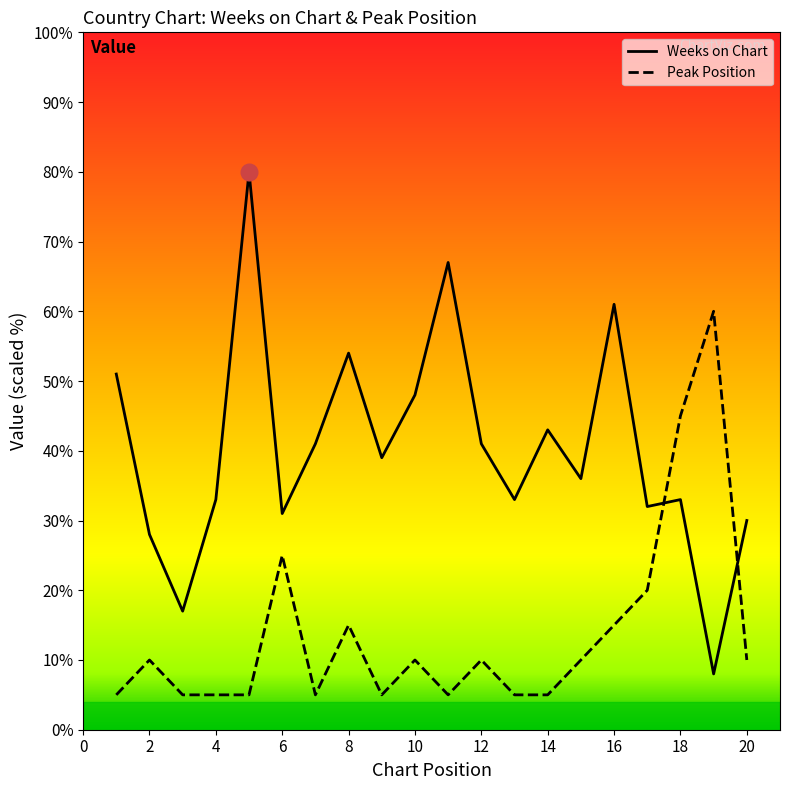

How many intersections are there between Peak Position and Weeks on Chart?

2